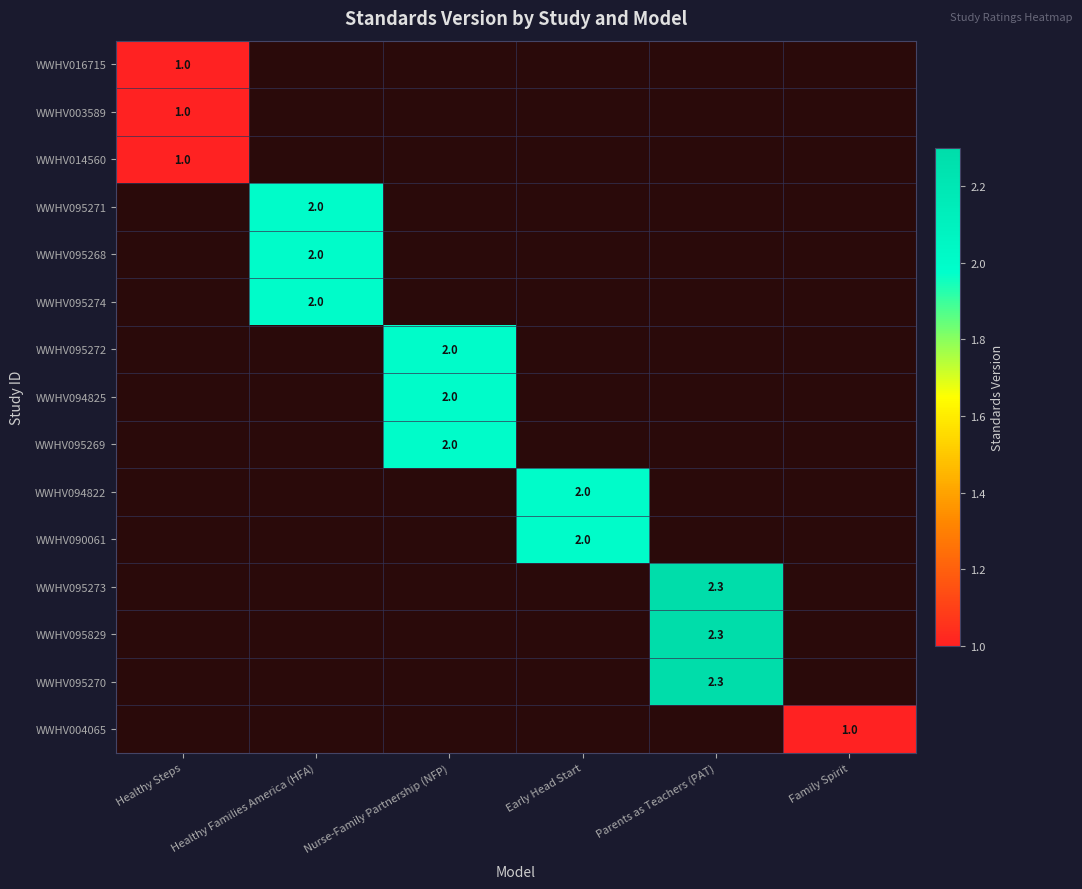

True or false: WWHV095271 has a value of 3.2 at Healthy Families America (HFA).

False